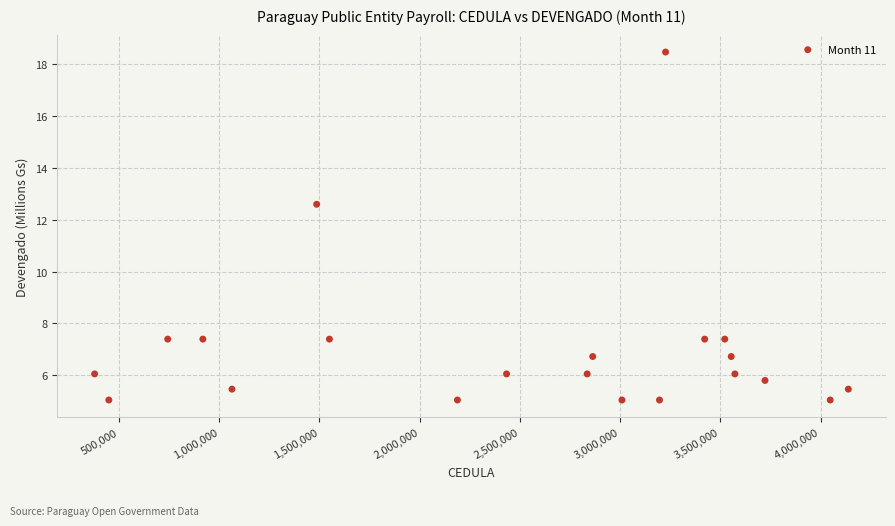

What Y value in the scatter plot is closest to 11?

12.6